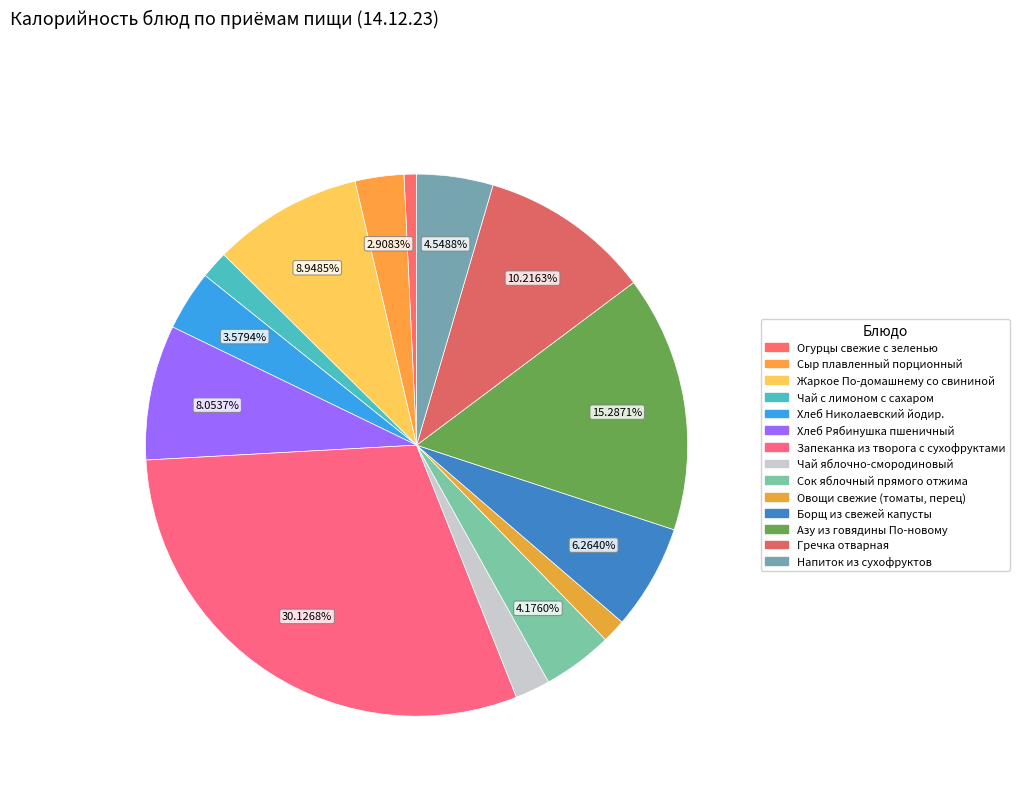

What percentage is the Чай с лимоном с сахаром slice, to the nearest percent?

2%